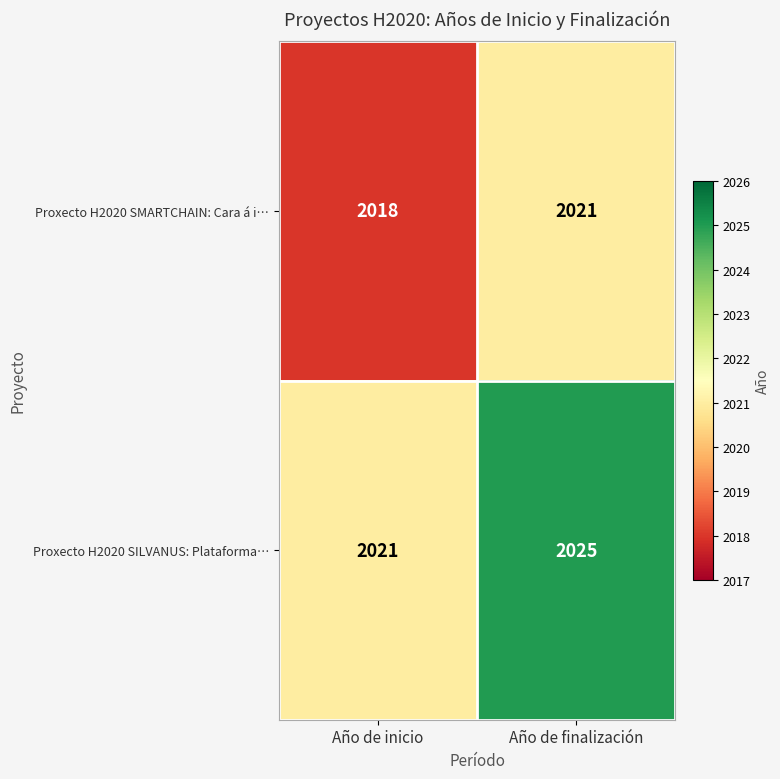

How many categories are shown in the chart?

2